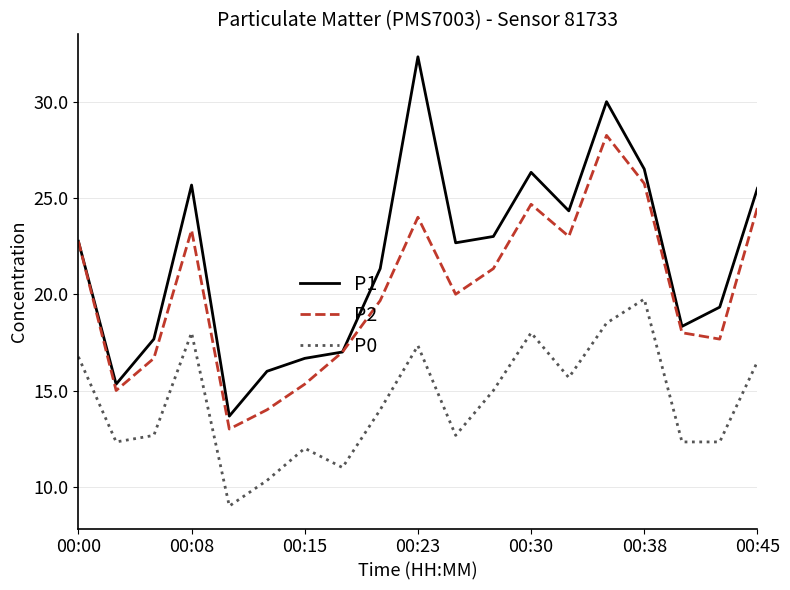

True or false: P0 and P1 cross at least once.

False